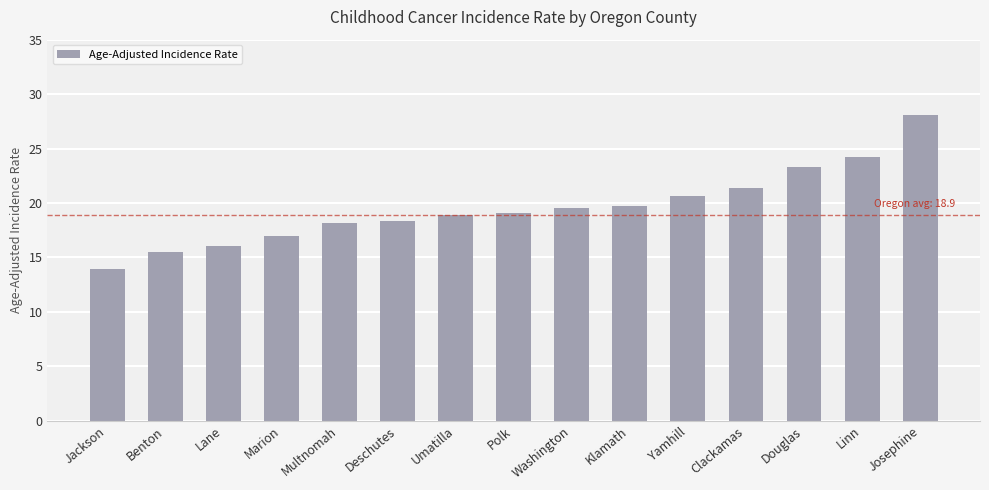

What is the approximate value at Deschutes?

18.3